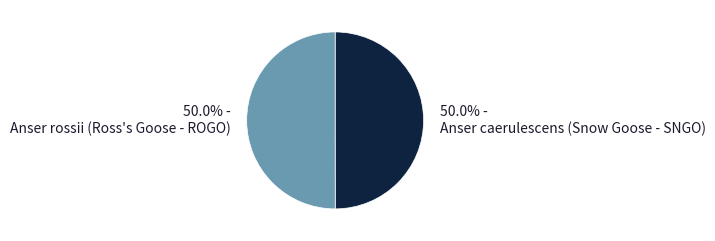

Combined, what portion of the pie is Anser caerulescens (Snow Goose - SNGO) and Anser rossii (Ross's Goose - ROGO)?

100.0%